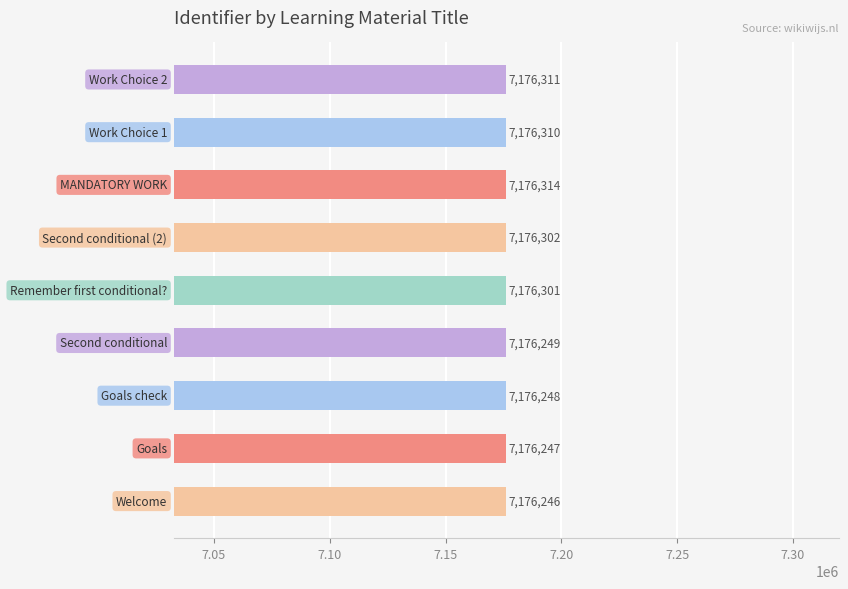

What is the minimum value shown in the chart?

7176246